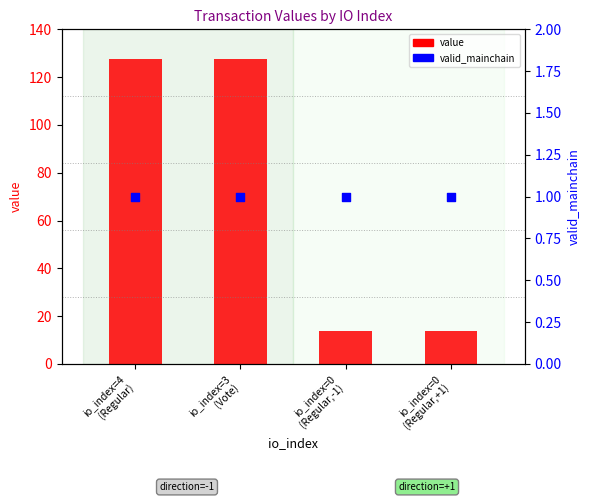

What is the total value across all series at io_index=3
(Vote)?

128.8